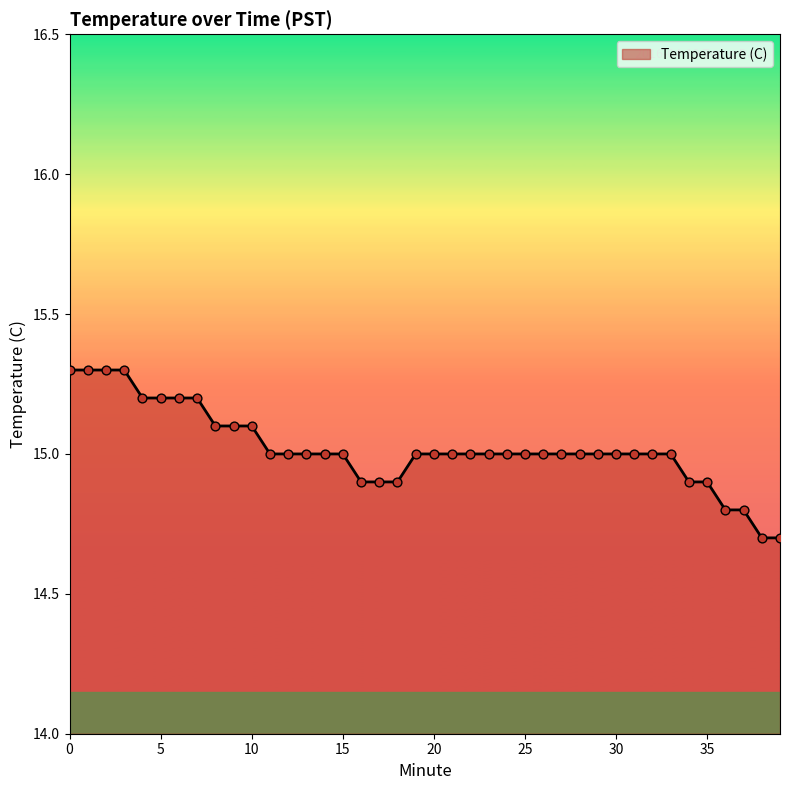

What is the maximum value shown in the chart?

15.3